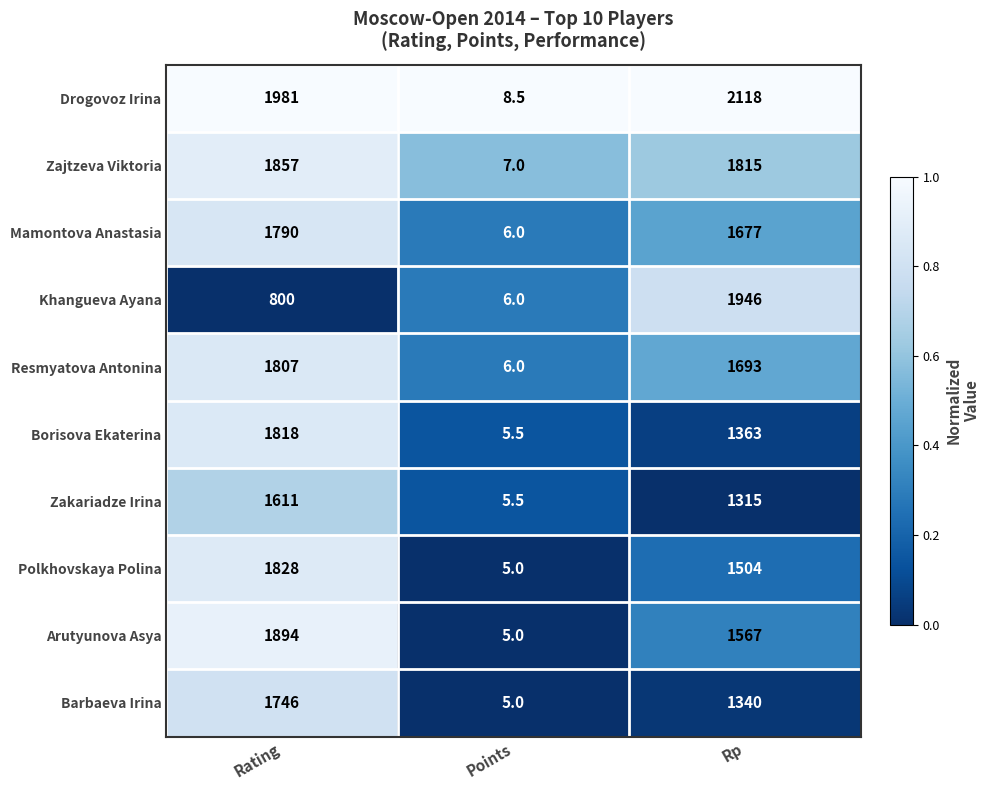

At Rating, list the series in order from smallest to largest.

Khangueva Ayana, Zakariadze Irina, Barbaeva Irina, Mamontova Anastasia, Resmyatova Antonina, Borisova Ekaterina, Polkhovskaya Polina, Zajtzeva Viktoria, Arutyunova Asya, Drogovoz Irina